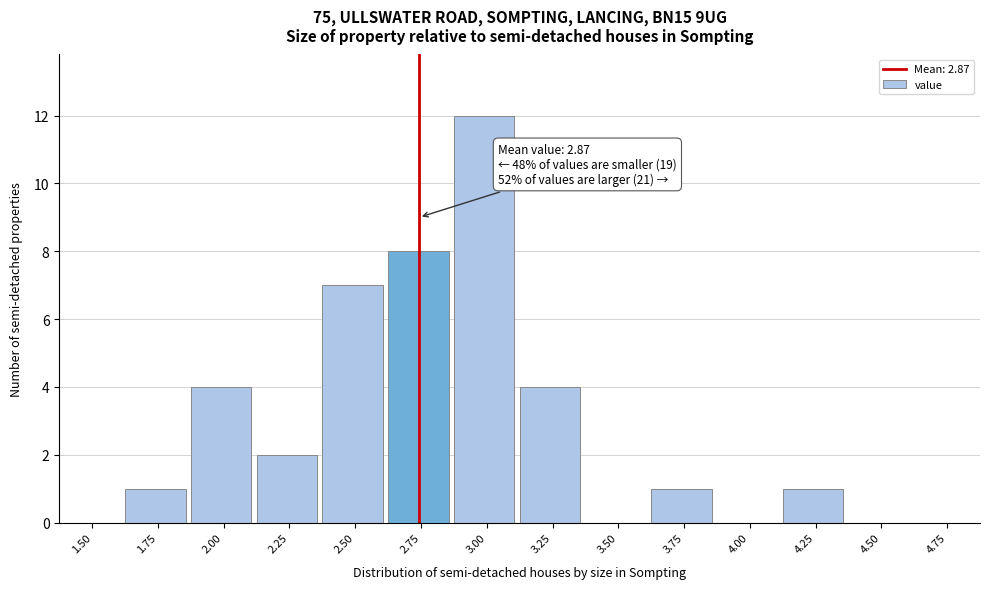

Reading left to right, list all the values displayed in this chart.

1.50=0	1.75=1	2.00=4	2.25=2	2.50=7	2.75=8	3.00=12	3.25=4	3.50=0	3.75=1	4.00=0	4.25=1	4.50=0	4.75=0